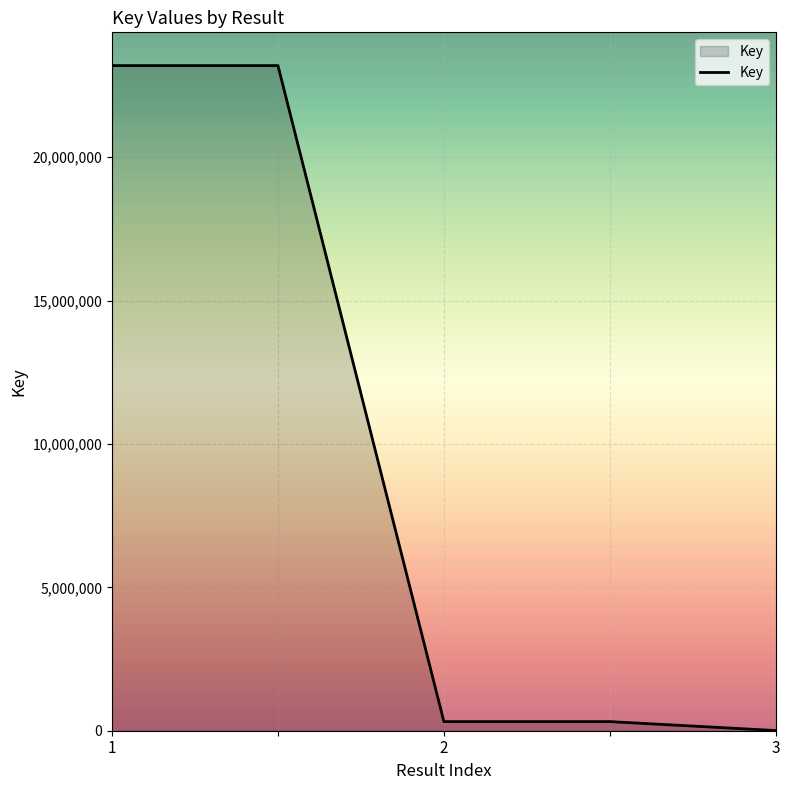

How many categories are shown in the chart?

5